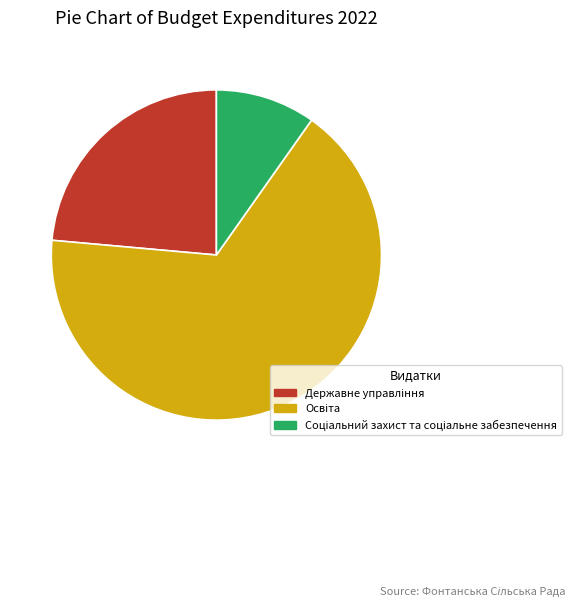

Is there any slice that represents more than half of the pie?

Yes